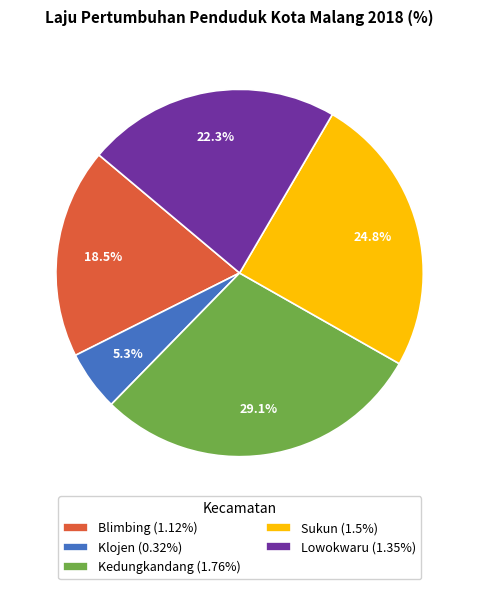

Combined, do Kedungkandang and Klojen account for over 50%?

No